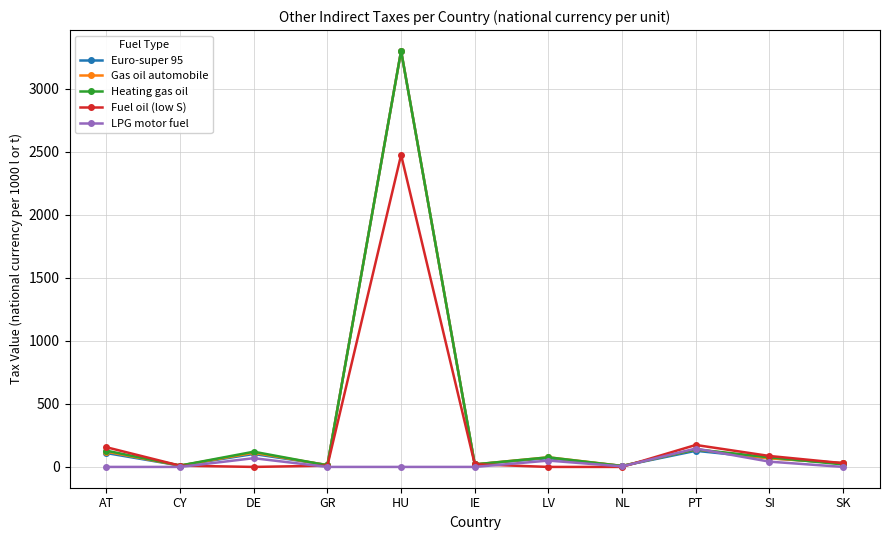

The LPG motor fuel series shows 0.0 at CY. True or false?

True